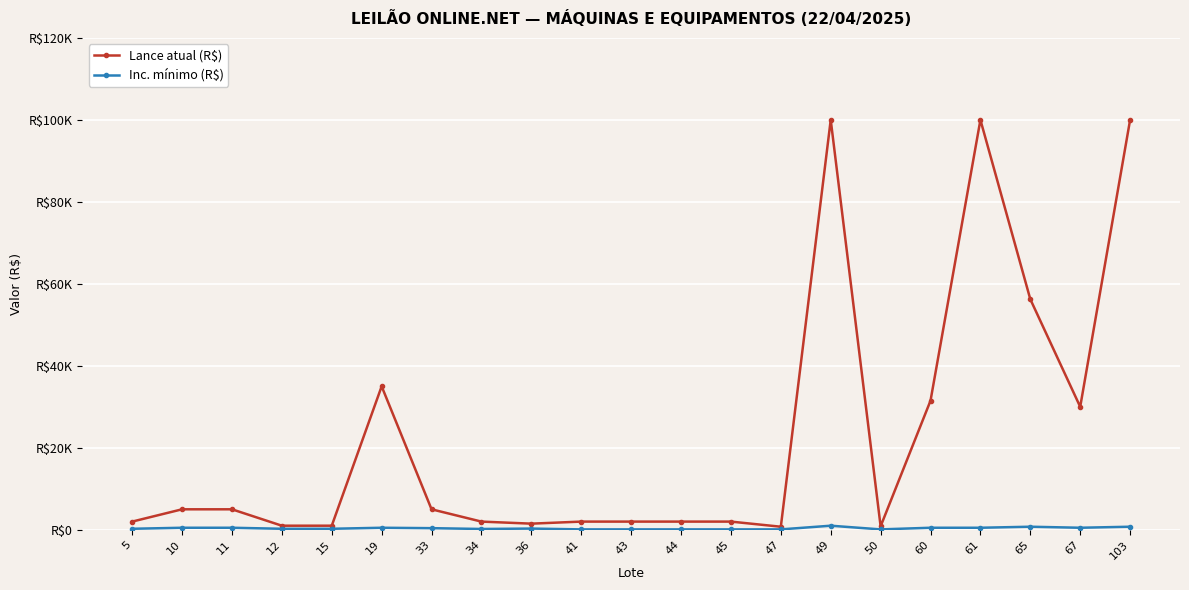

Does the chart have visible grid lines?

Yes